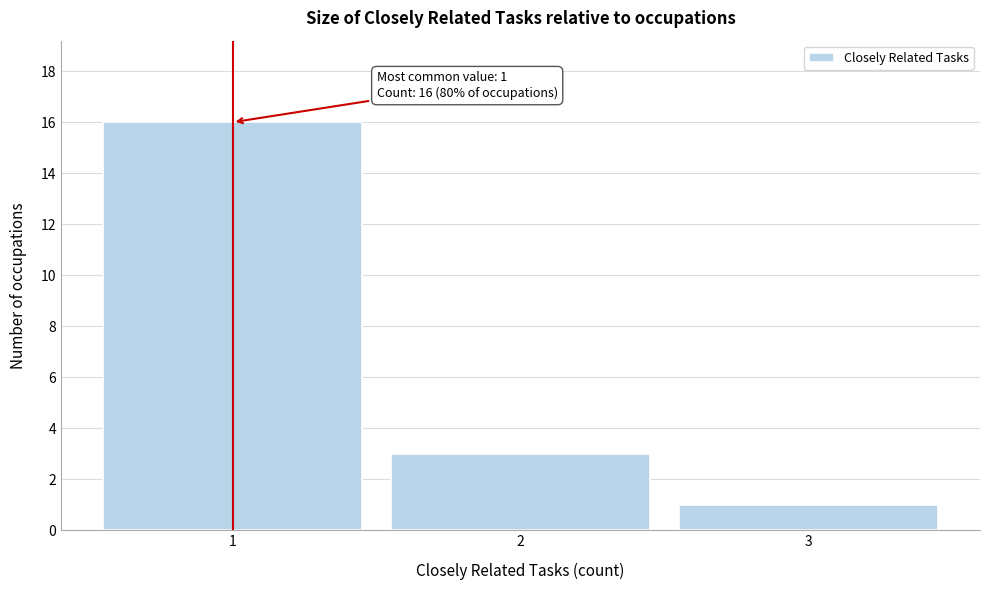

Over which range of the x-axis is the bar tallest?

0.5 to 1.5